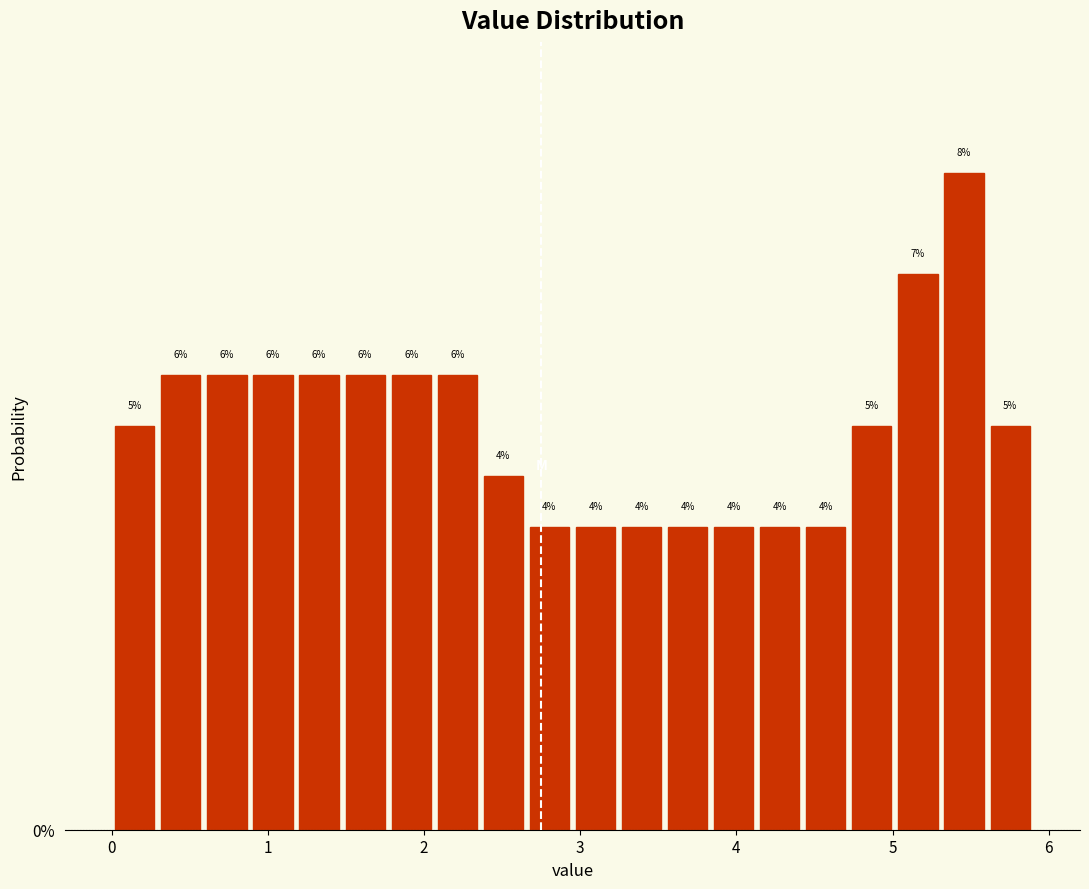

Read against the x-axis, roughly where is the centre of the tallest bar?

5.5